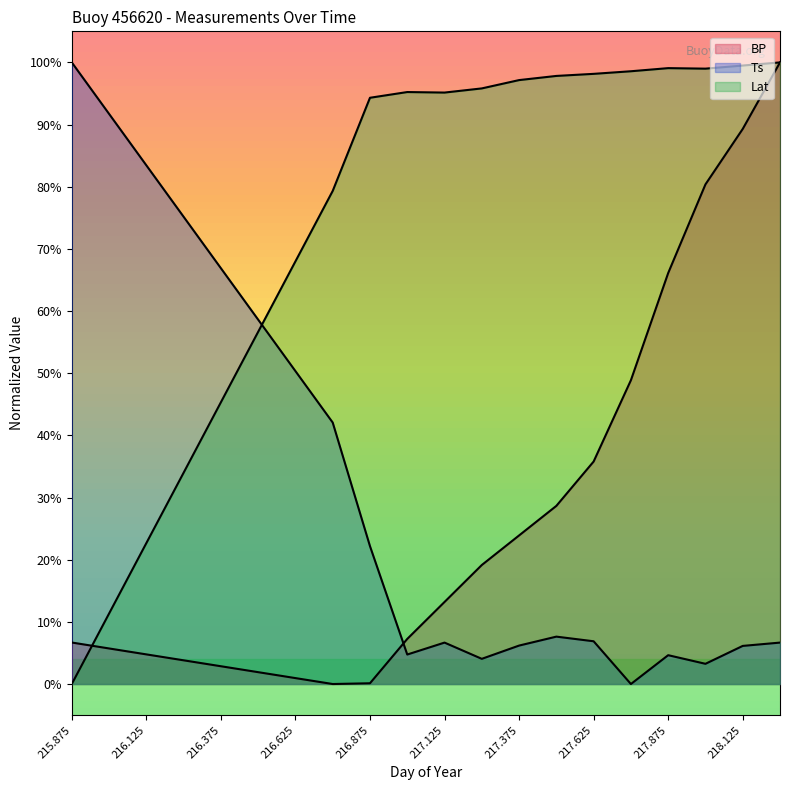

How many times do Ts and BP cross each other?

1